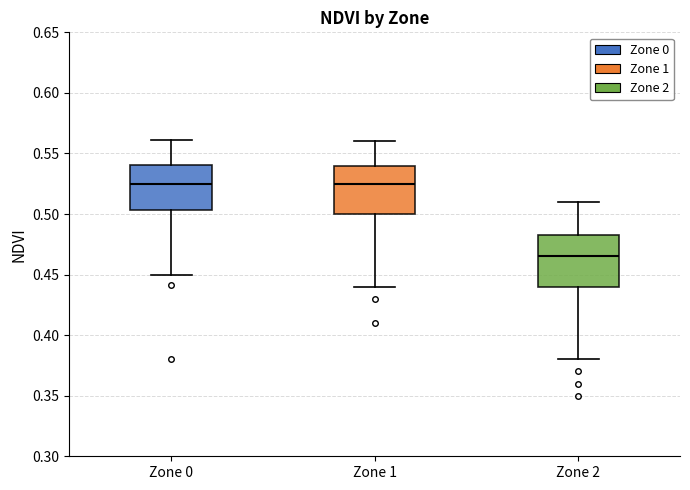

Where does the median line of the box for Zone 1 sit on the y-axis? The values are not printed on the chart, so give them approximately, as read against the axis.

0.525